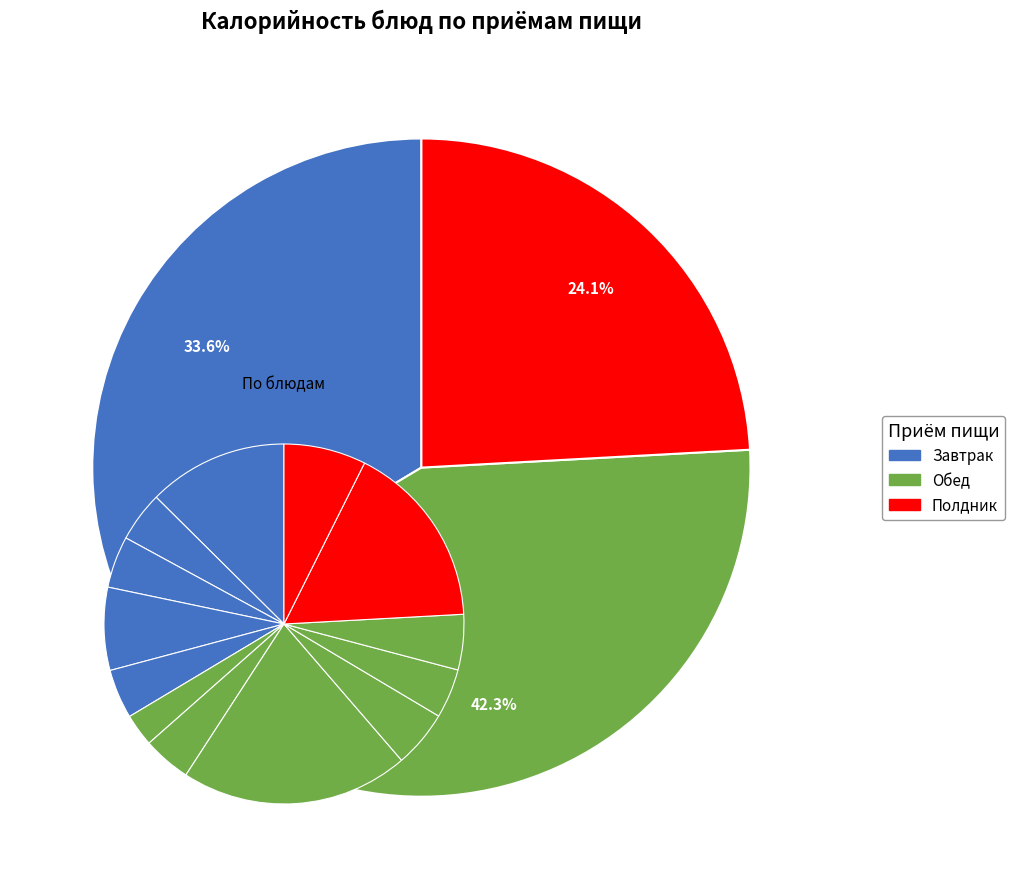

Is Хлеб ржано-пшеничный the majority of the pie?

No